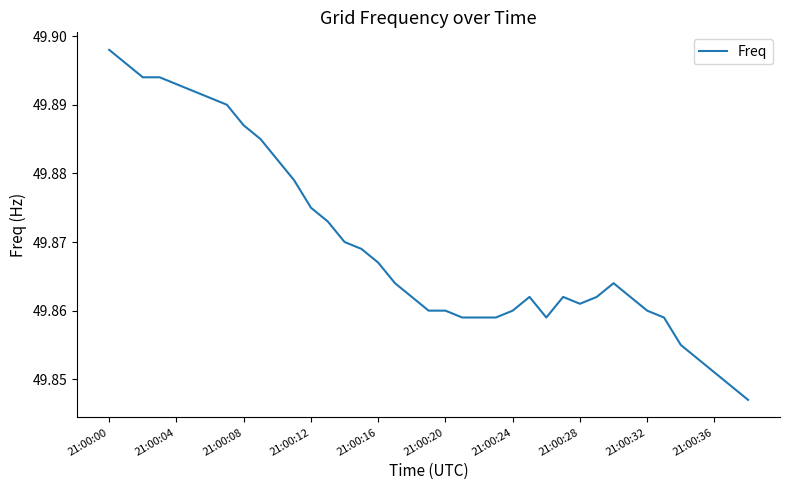

Which label corresponds to the largest value in the chart?

21:00:00